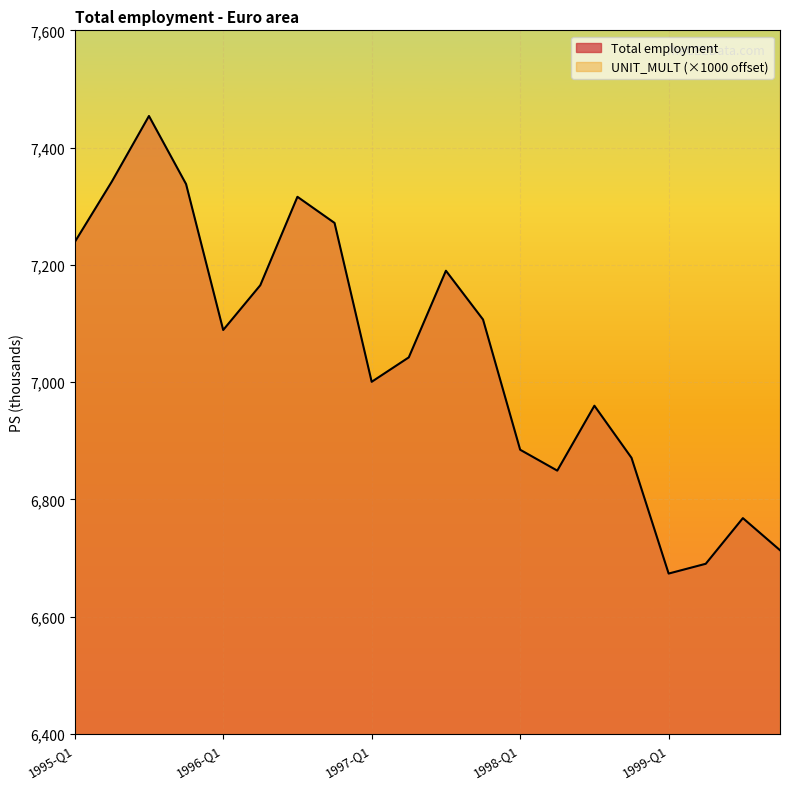

Reading right to left, extract all data points from this chart.

1999-Q4=6713.2	1999-Q3=6767.9	1999-Q2=6690.1	1999-Q1=6673.4	1998-Q4=6870.8	1998-Q3=6959.7	1998-Q2=6849.0	1998-Q1=6884.6	1997-Q4=7106.7	1997-Q3=7189.9	1997-Q2=7042.2	1997-Q1=7000.5	1996-Q4=7271.4	1996-Q3=7316.1	1996-Q2=7165.2	1996-Q1=7088.8	1995-Q4=7337.7	1995-Q3=7453.9	1995-Q2=7342.0	1995-Q1=7238.7